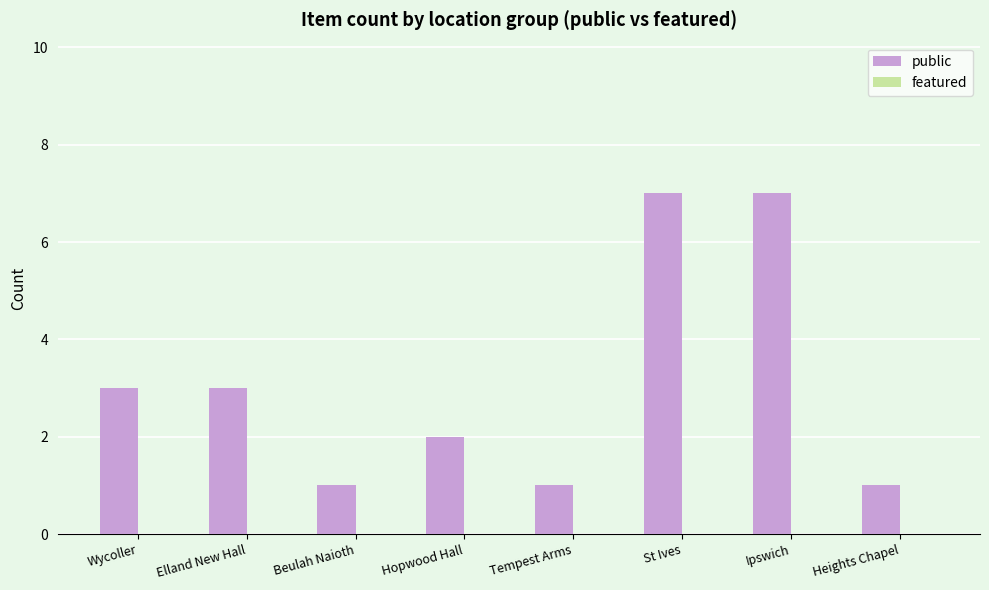

What value does the data have at Elland New Hall?

3